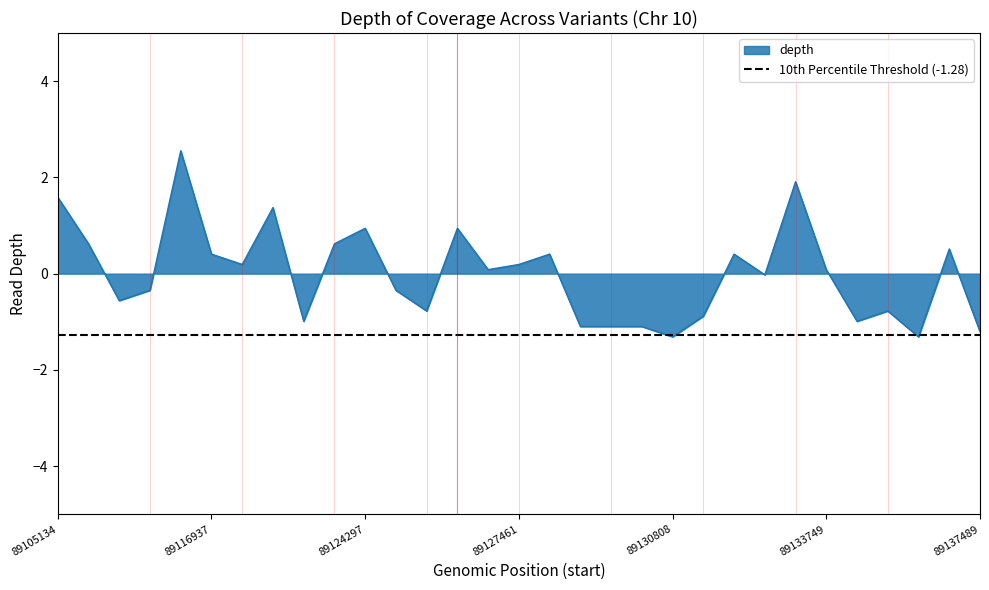

Where is the first local minimum?

89107932